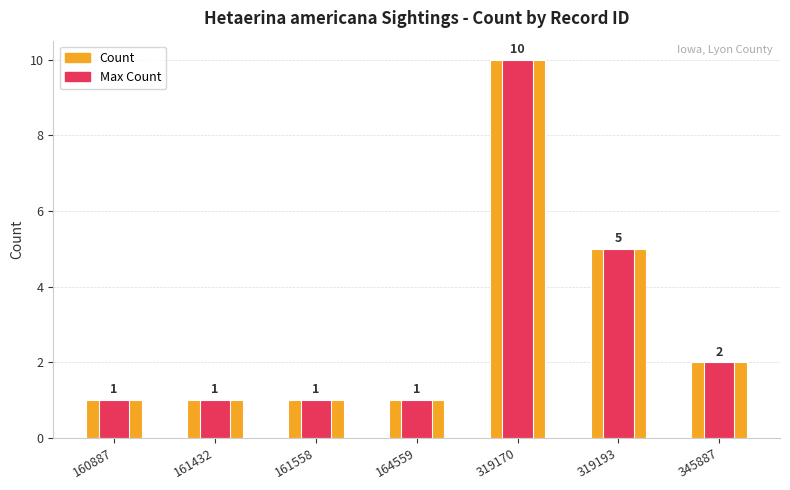

Reading left to right, what are all the values shown in this chart?

Count: 1	1	1	1	10	5	2
Max Count: 1	1	1	1	10	5	2